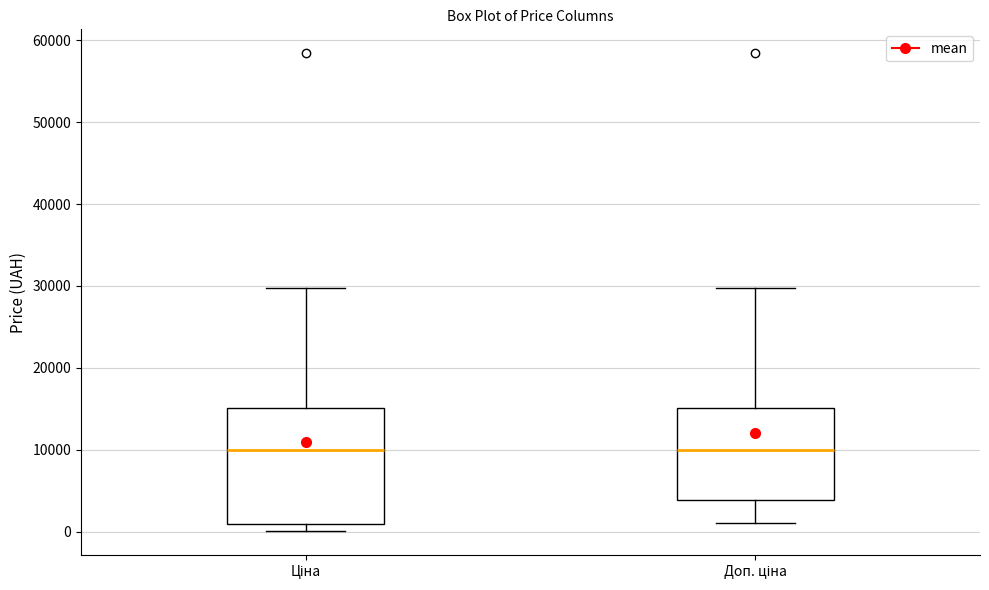

Reading left to right, transcribe this box plot: for each box, give where its median line is, the range the box spans, and where its two whiskers end, as read against the y-axis. The values are not printed on the chart, so give them approximately, as read against the axis.

Ціна: median 10000, box 1000 to 15000, whiskers 0 to 30000
Доп. ціна: median 10000, box 4000 to 15000, whiskers 1000 to 30000